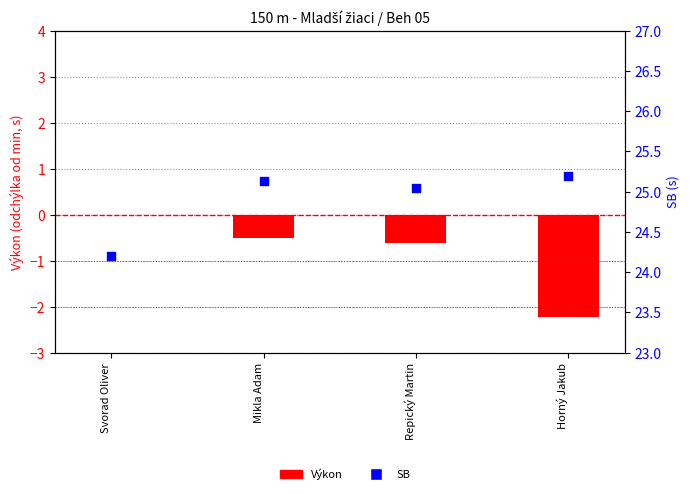

What is the total value across all series at Horný Jakub?

23.0